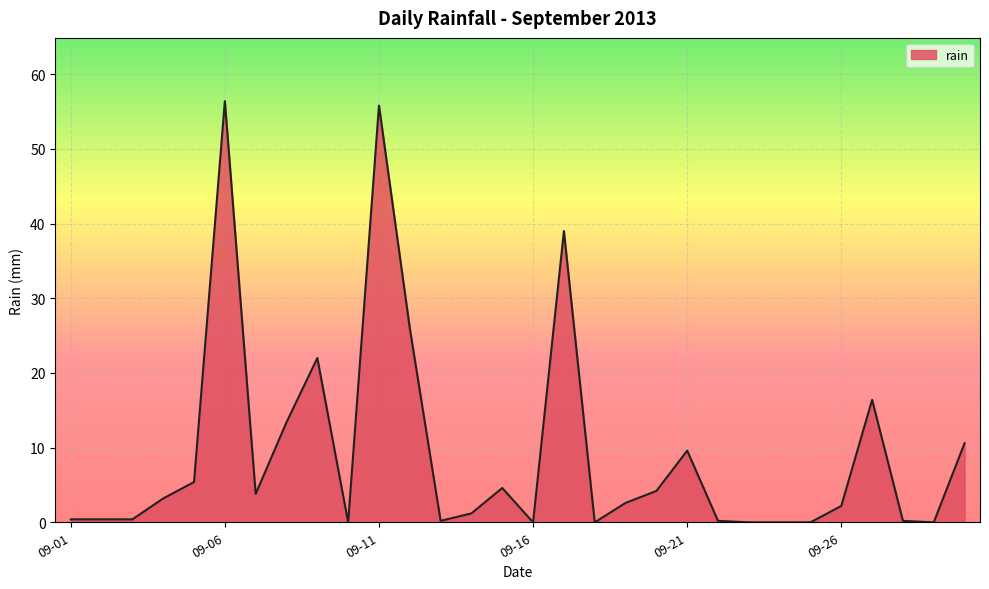

What is the greatest value displayed?

56.4